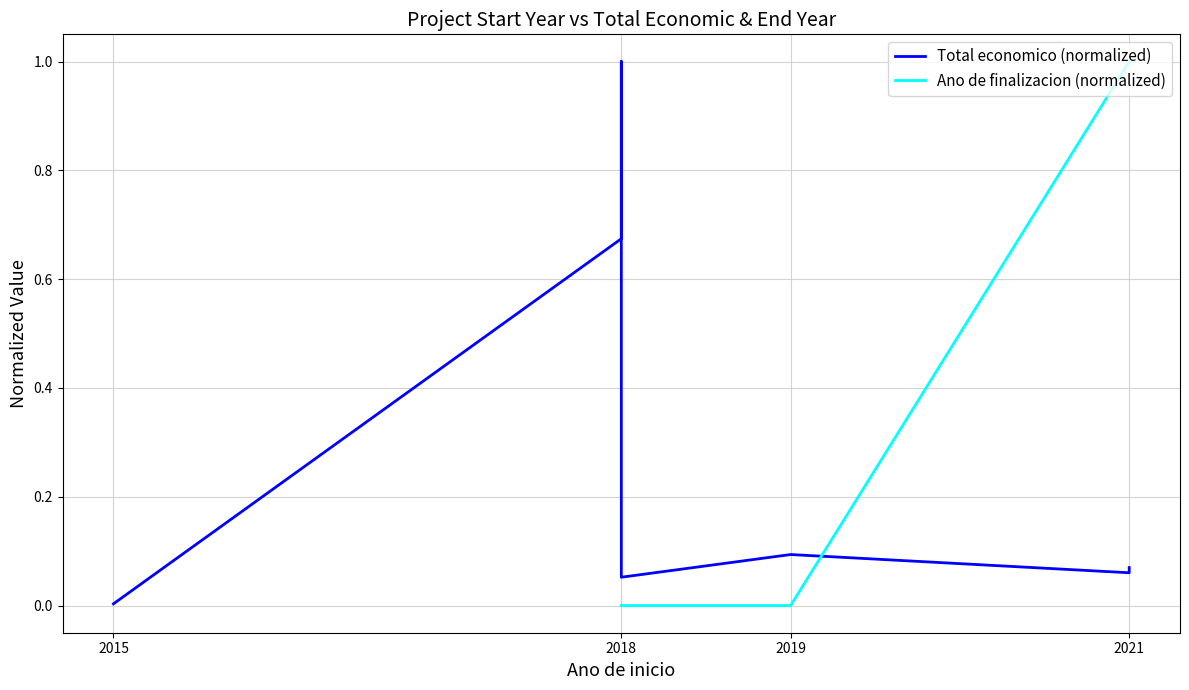

What is the sum of the Total economico (normalized) values at 2021 and 2018?

0.1